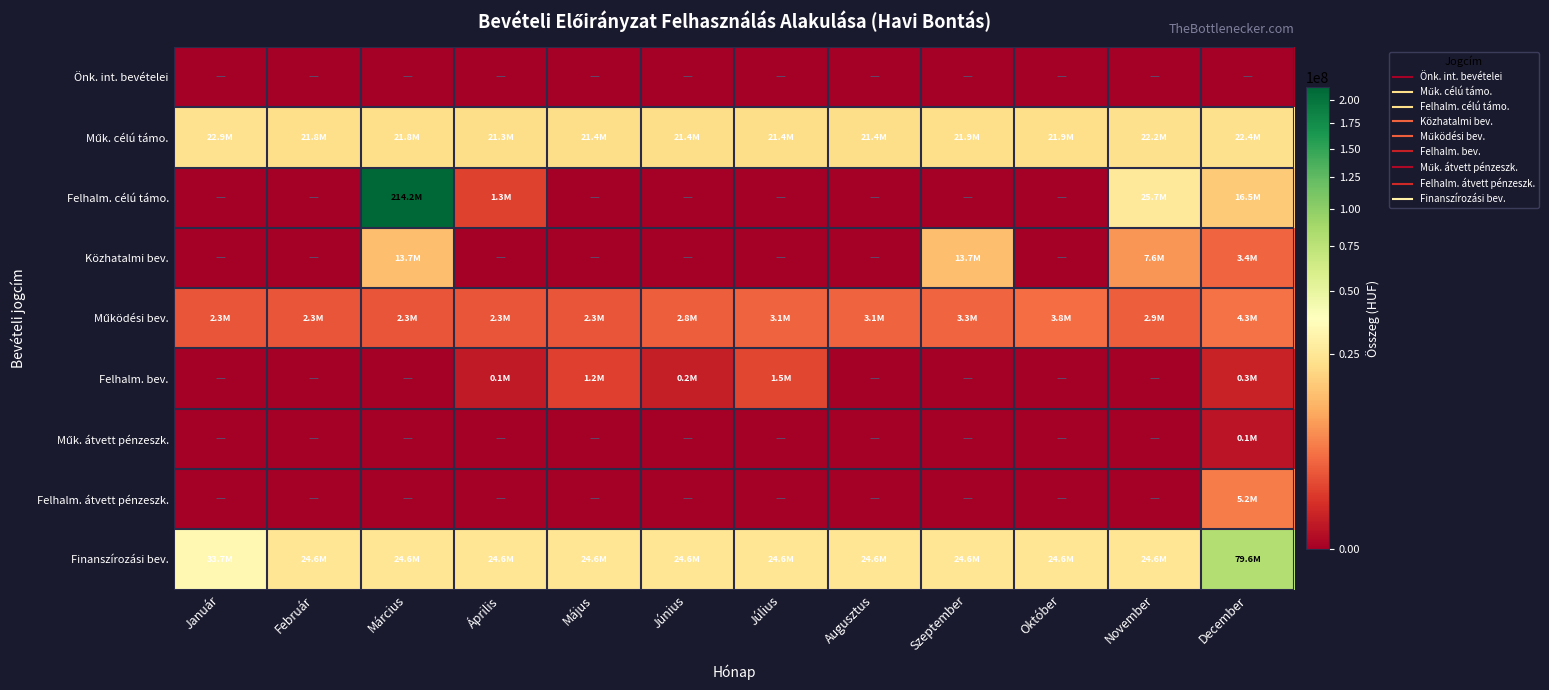

How many data points does each series have?

12